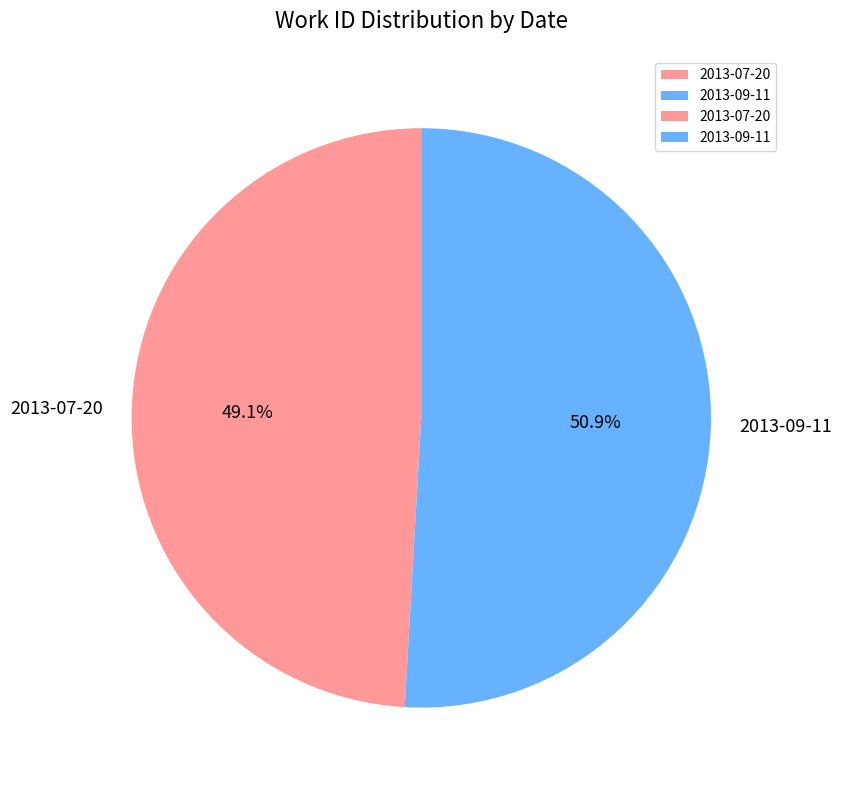

Do 2013-09-11 and 2013-07-20 together represent more than half of the pie?

Yes